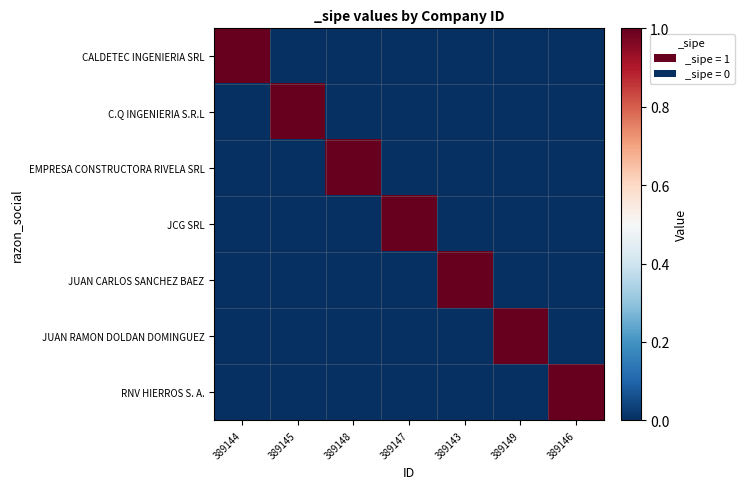

Reading left to right, list all the values displayed in this chart.

CALDETEC INGENIERIA SRL: 389144=1	389145=0	389148=0	389147=0	389143=0	389149=0	389146=0
C.Q INGENIERIA S.R.L: 389144=0	389145=1	389148=0	389147=0	389143=0	389149=0	389146=0
EMPRESA CONSTRUCTORA RIVELA SRL: 389144=0	389145=0	389148=1	389147=0	389143=0	389149=0	389146=0
JCG SRL: 389144=0	389145=0	389148=0	389147=1	389143=0	389149=0	389146=0
JUAN CARLOS SANCHEZ BAEZ: 389144=0	389145=0	389148=0	389147=0	389143=1	389149=0	389146=0
JUAN RAMON DOLDAN DOMINGUEZ: 389144=0	389145=0	389148=0	389147=0	389143=0	389149=1	389146=0
RNV HIERROS S. A.: 389144=0	389145=0	389148=0	389147=0	389143=0	389149=0	389146=1